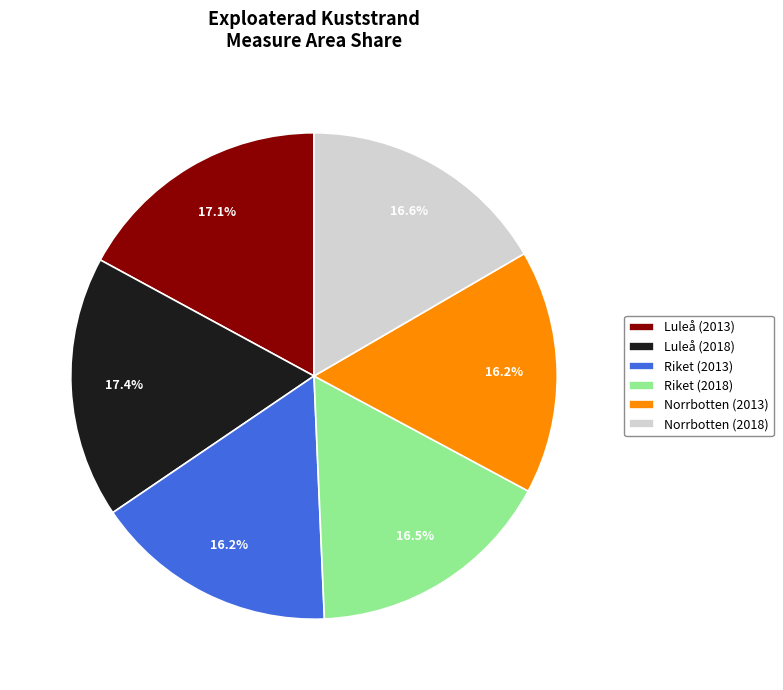

To the nearest percent, what percentage of the pie is Norrbotten (2013)?

16%